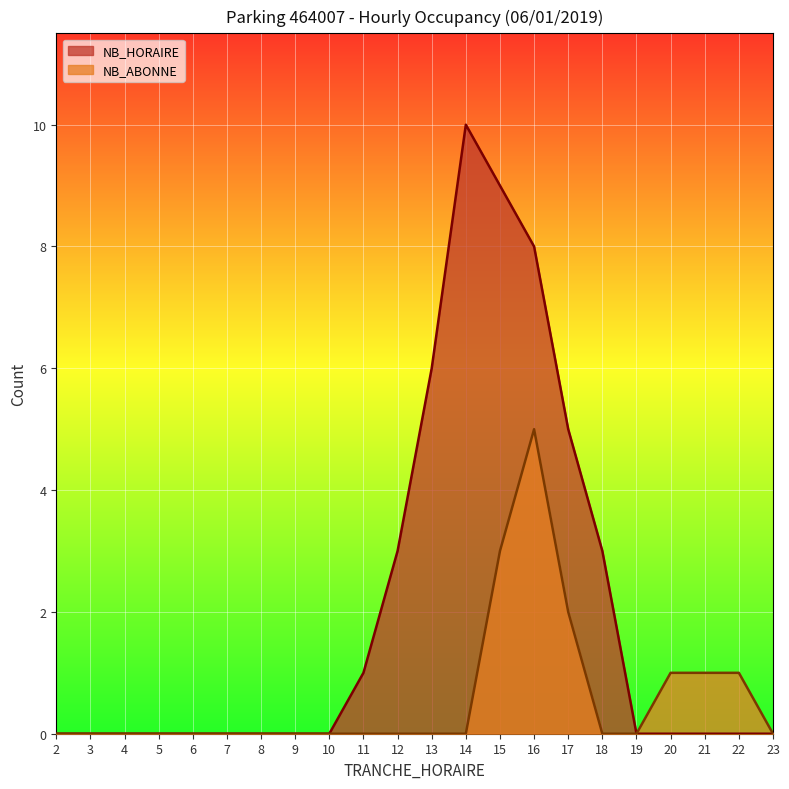

True or false: NB_HORAIRE and NB_ABONNE cross at least once.

False